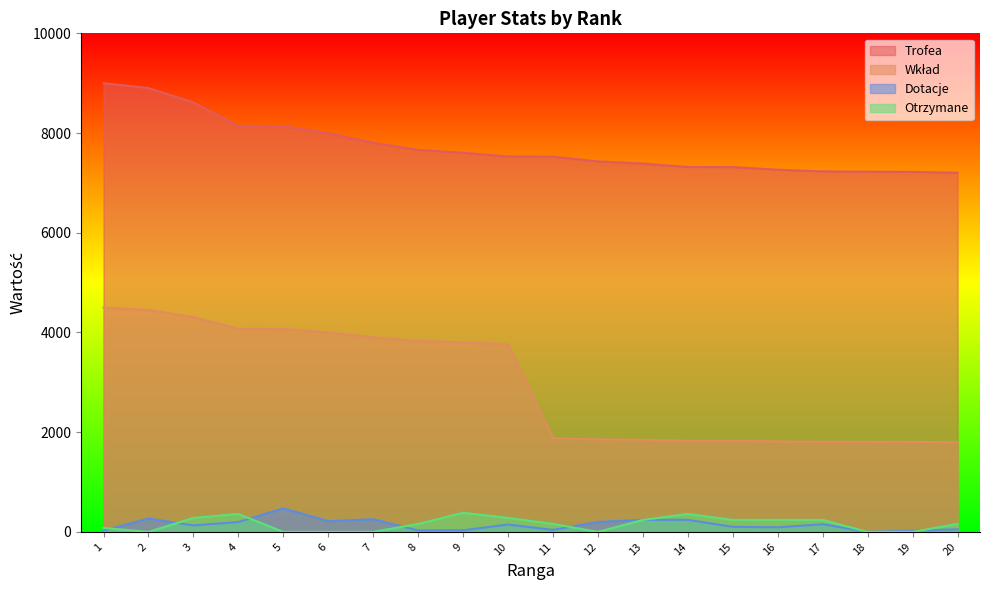

How many data points does each series have?

20